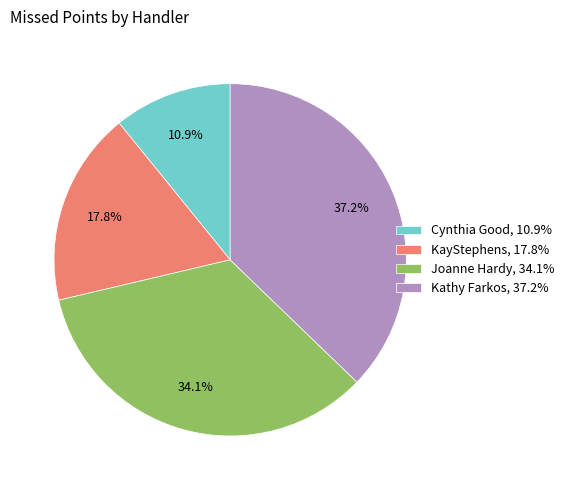

How many segments does this pie chart have?

4